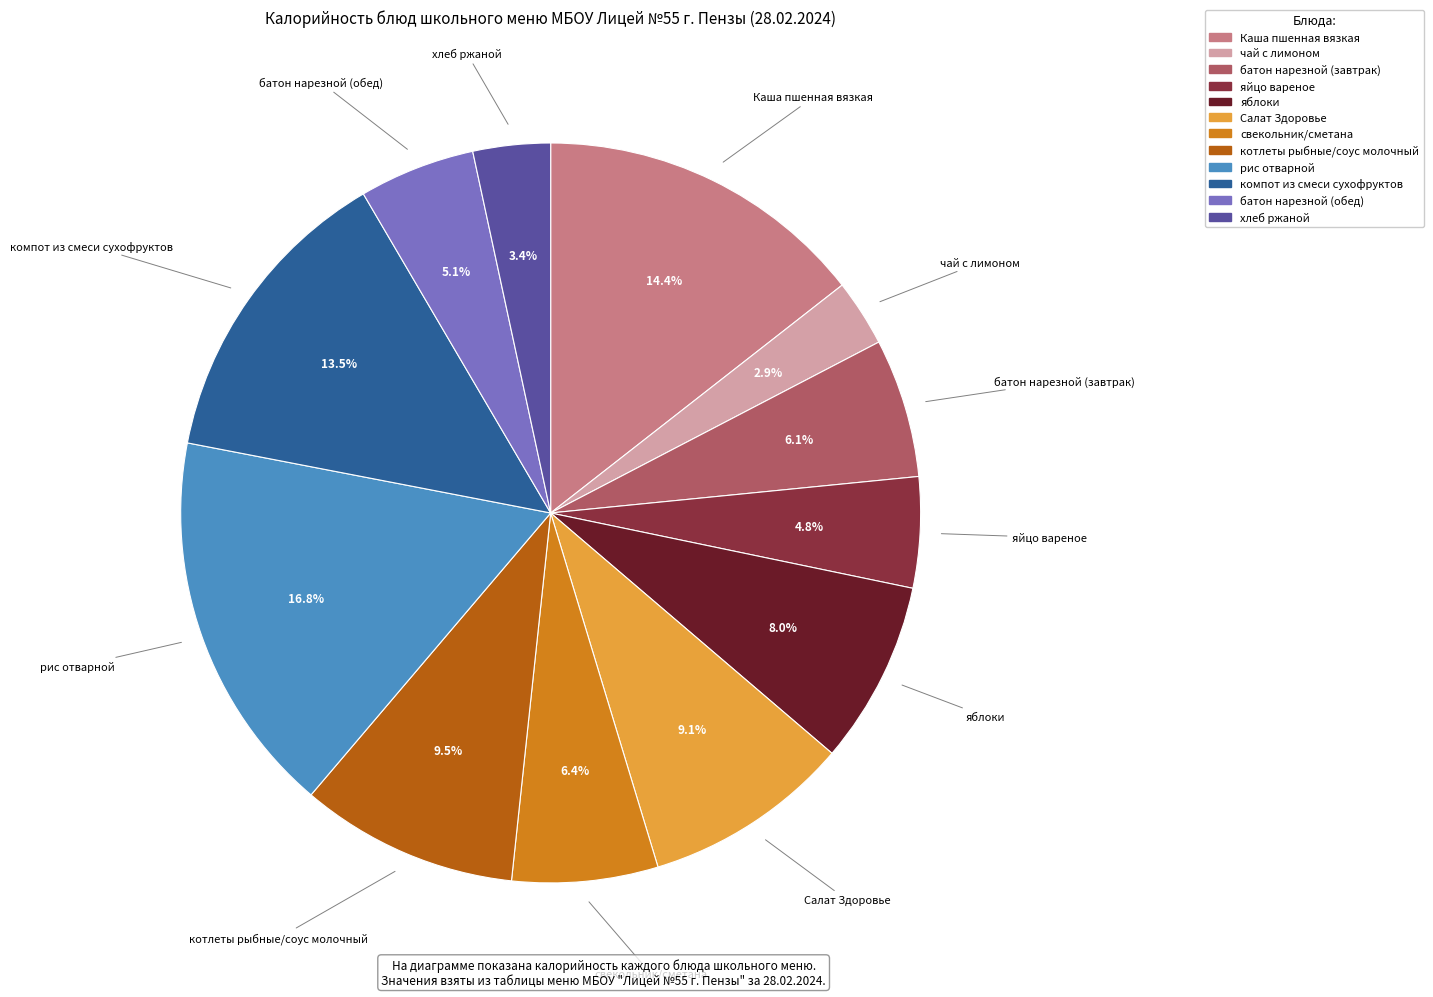

What is the total percentage of Каша пшенная вязкая and яблоки?

22.4%